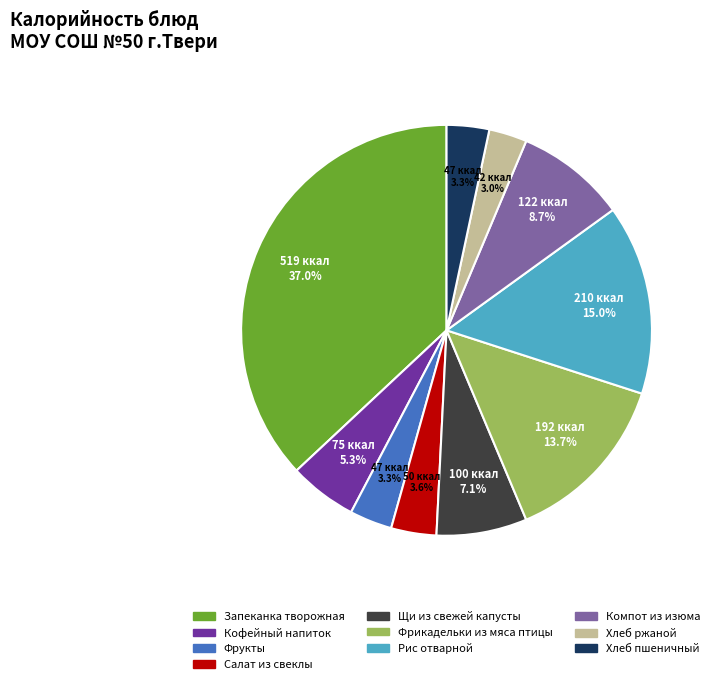

What is the ratio of the value at Хлеб пшеничный to the value at Хлеб ржаной?

1.1